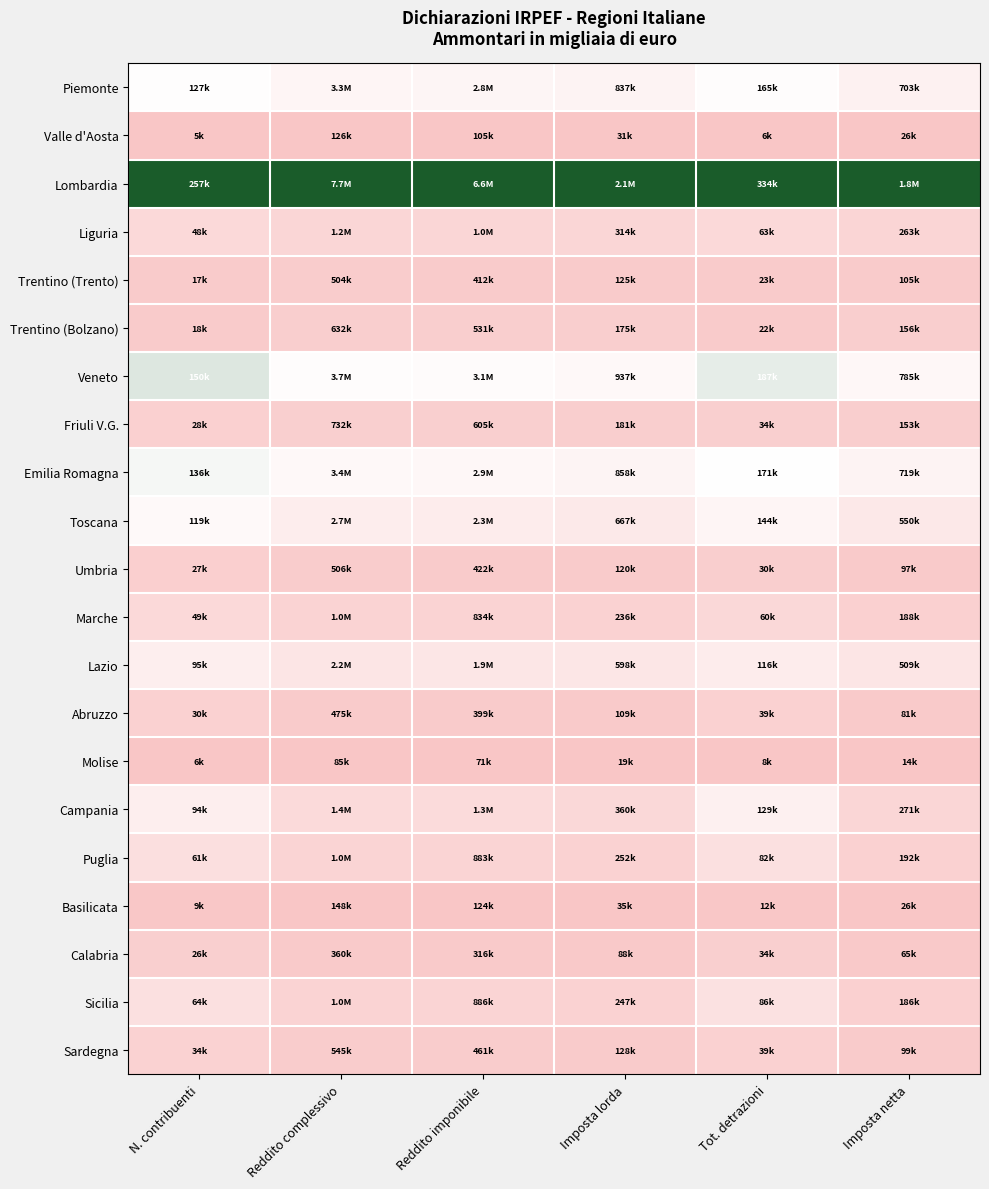

Reading left to right, list all the values displayed in this chart.

Piemonte: N. contribuenti=0.5	Reddito complessivo=0.4	Reddito imponibile=0.4	Imposta lorda=0.4	Tot. detrazioni=0.5	Imposta netta=0.4
Valle d'Aosta: N. contribuenti=0.0	Reddito complessivo=0.0	Reddito imponibile=0.0	Imposta lorda=0.0	Tot. detrazioni=0.0	Imposta netta=0.0
Lombardia: N. contribuenti=1.0	Reddito complessivo=1.0	Reddito imponibile=1.0	Imposta lorda=1.0	Tot. detrazioni=1.0	Imposta netta=1.0
Liguria: N. contribuenti=0.2	Reddito complessivo=0.2	Reddito imponibile=0.1	Imposta lorda=0.1	Tot. detrazioni=0.2	Imposta netta=0.1
Trentino (Trento): N. contribuenti=0.0	Reddito complessivo=0.1	Reddito imponibile=0.1	Imposta lorda=0.1	Tot. detrazioni=0.1	Imposta netta=0.1
Trentino (Bolzano): N. contribuenti=0.1	Reddito complessivo=0.1	Reddito imponibile=0.1	Imposta lorda=0.1	Tot. detrazioni=0.0	Imposta netta=0.1
Veneto: N. contribuenti=0.6	Reddito complessivo=0.5	Reddito imponibile=0.5	Imposta lorda=0.4	Tot. detrazioni=0.6	Imposta netta=0.4
Friuli V.G.: N. contribuenti=0.1	Reddito complessivo=0.1	Reddito imponibile=0.1	Imposta lorda=0.1	Tot. detrazioni=0.1	Imposta netta=0.1
Emilia Romagna: N. contribuenti=0.5	Reddito complessivo=0.4	Reddito imponibile=0.4	Imposta lorda=0.4	Tot. detrazioni=0.5	Imposta netta=0.4
Toscana: N. contribuenti=0.5	Reddito complessivo=0.3	Reddito imponibile=0.3	Imposta lorda=0.3	Tot. detrazioni=0.4	Imposta netta=0.3
Umbria: N. contribuenti=0.1	Reddito complessivo=0.1	Reddito imponibile=0.1	Imposta lorda=0.0	Tot. detrazioni=0.1	Imposta netta=0.0
Marche: N. contribuenti=0.2	Reddito complessivo=0.1	Reddito imponibile=0.1	Imposta lorda=0.1	Tot. detrazioni=0.2	Imposta netta=0.1
Lazio: N. contribuenti=0.4	Reddito complessivo=0.3	Reddito imponibile=0.3	Imposta lorda=0.3	Tot. detrazioni=0.3	Imposta netta=0.3
Abruzzo: N. contribuenti=0.1	Reddito complessivo=0.1	Reddito imponibile=0.1	Imposta lorda=0.0	Tot. detrazioni=0.1	Imposta netta=0.0
Molise: N. contribuenti=0.0	Reddito complessivo=0.0	Reddito imponibile=0.0	Imposta lorda=0.0	Tot. detrazioni=0.0	Imposta netta=0.0
Campania: N. contribuenti=0.4	Reddito complessivo=0.2	Reddito imponibile=0.2	Imposta lorda=0.2	Tot. detrazioni=0.4	Imposta netta=0.1
Puglia: N. contribuenti=0.2	Reddito complessivo=0.1	Reddito imponibile=0.1	Imposta lorda=0.1	Tot. detrazioni=0.2	Imposta netta=0.1
Basilicata: N. contribuenti=0.0	Reddito complessivo=0.0	Reddito imponibile=0.0	Imposta lorda=0.0	Tot. detrazioni=0.0	Imposta netta=0.0
Calabria: N. contribuenti=0.1	Reddito complessivo=0.0	Reddito imponibile=0.0	Imposta lorda=0.0	Tot. detrazioni=0.1	Imposta netta=0.0
Sicilia: N. contribuenti=0.2	Reddito complessivo=0.1	Reddito imponibile=0.1	Imposta lorda=0.1	Tot. detrazioni=0.2	Imposta netta=0.1
Sardegna: N. contribuenti=0.1	Reddito complessivo=0.1	Reddito imponibile=0.1	Imposta lorda=0.1	Tot. detrazioni=0.1	Imposta netta=0.0